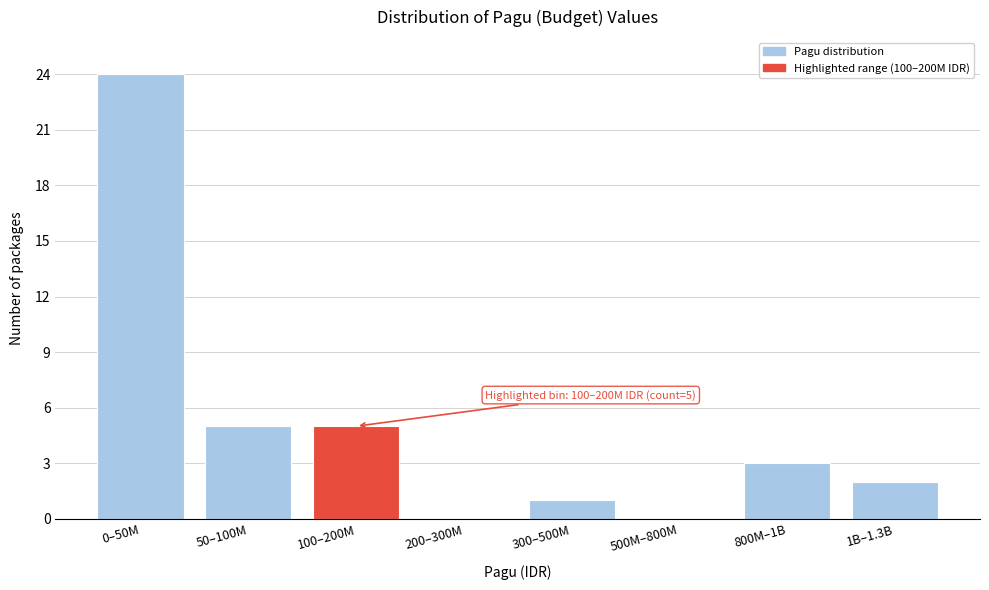

Reading left to right, what are all the values shown in this chart?

0–50M=24	50–100M=5	100–200M=5	200–300M=0	300–500M=1	500M–800M=0	800M–1B=3	1B–1.3B=2